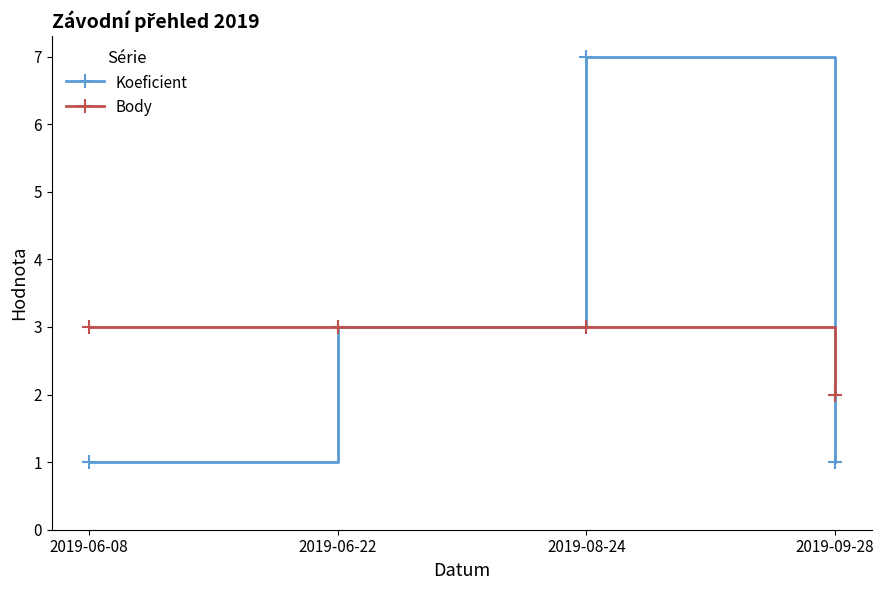

Rank the series by their maximum value, from highest to lowest.

Koeficient, Body